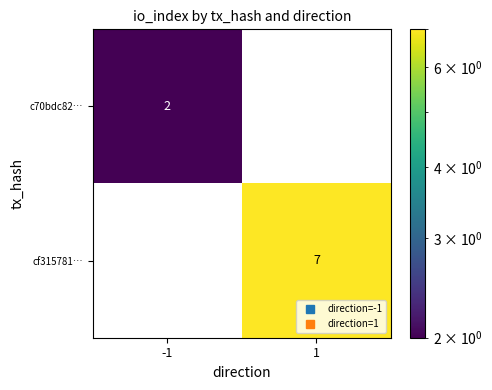

What is the sum of all cf315781… values?

7